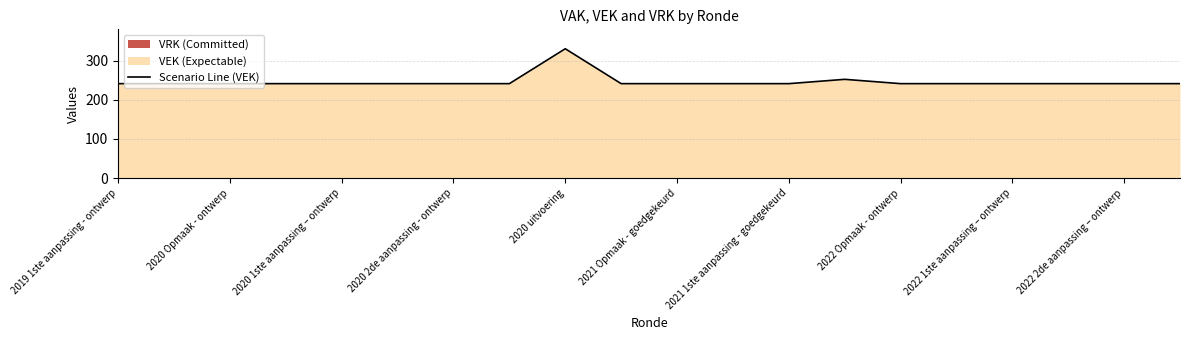

Which category has the highest value in the Scenario Line (VEK) series?

2020 uitvoering